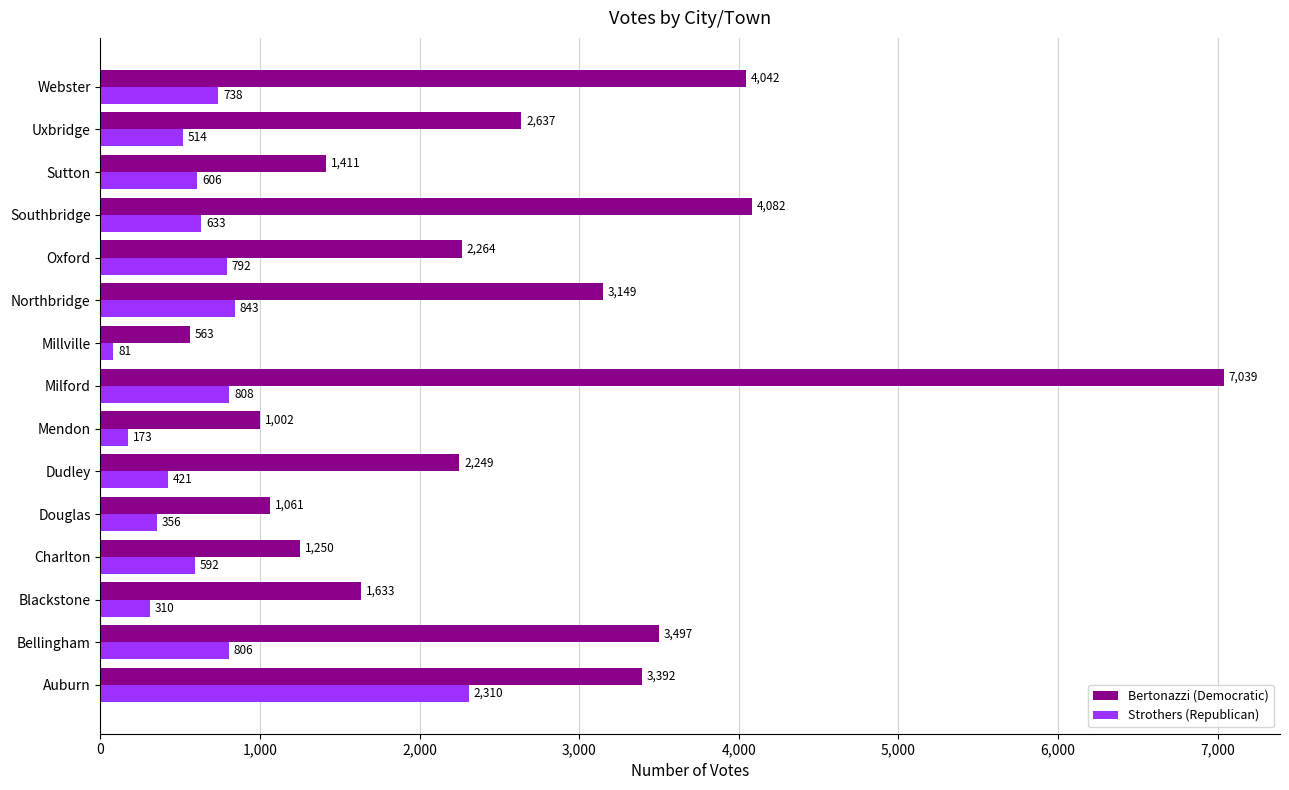

True or false: Bertonazzi (Democratic) has a value of 657 at Dudley.

False